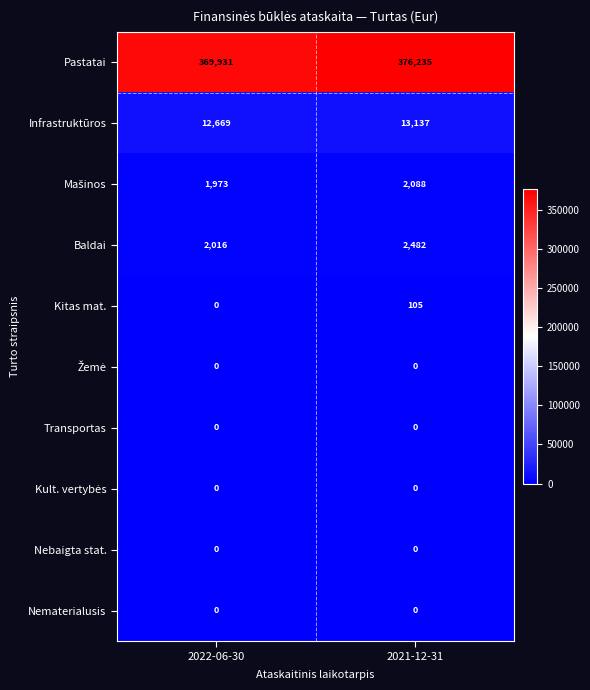

What is the spread (max minus min) of values at 2021-12-31?

376235